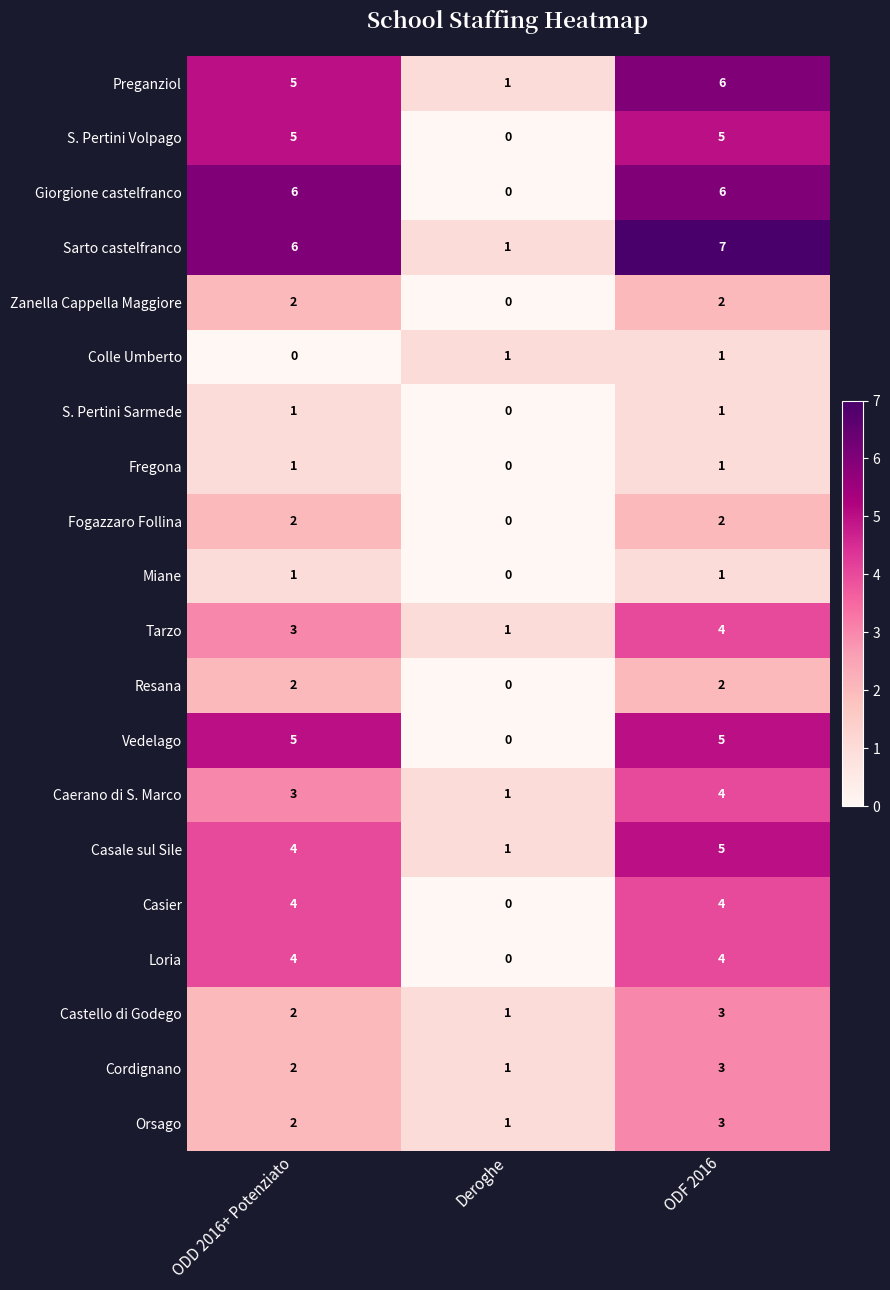

What is the spread (max minus min) of values at ODD 2016+ Potenziato?

6